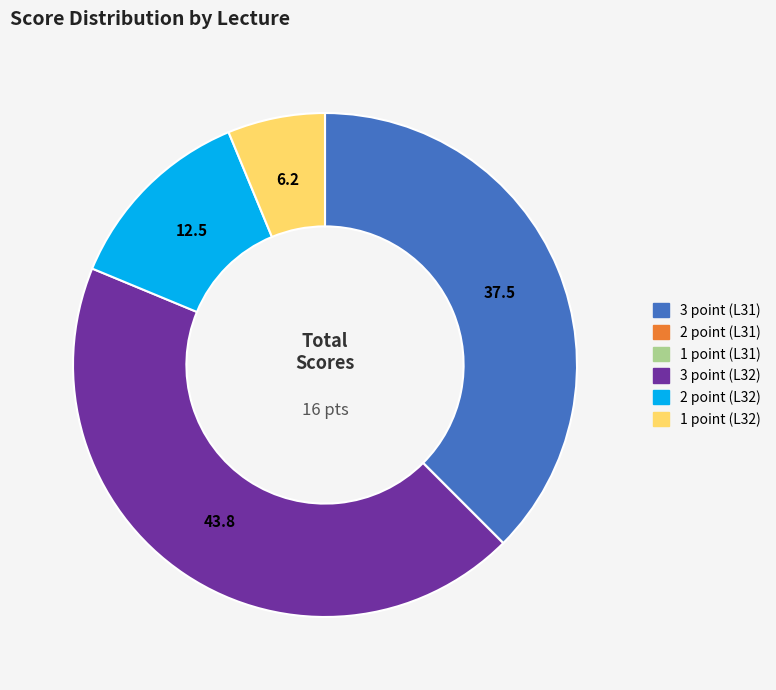

True or false: 3 point (L32) accounts for 44% of the total.

True